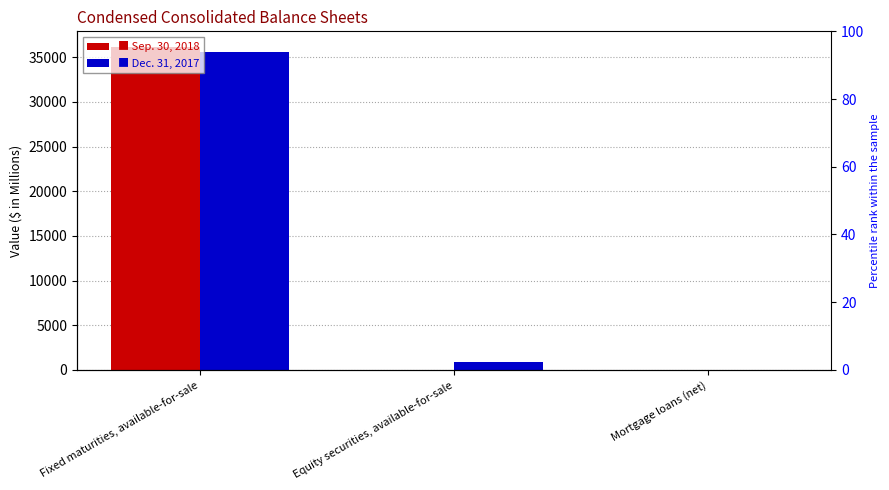

Which has a higher value, Equity securities, available-for-sale or Fixed maturities, available-for-sale?

Fixed maturities, available-for-sale